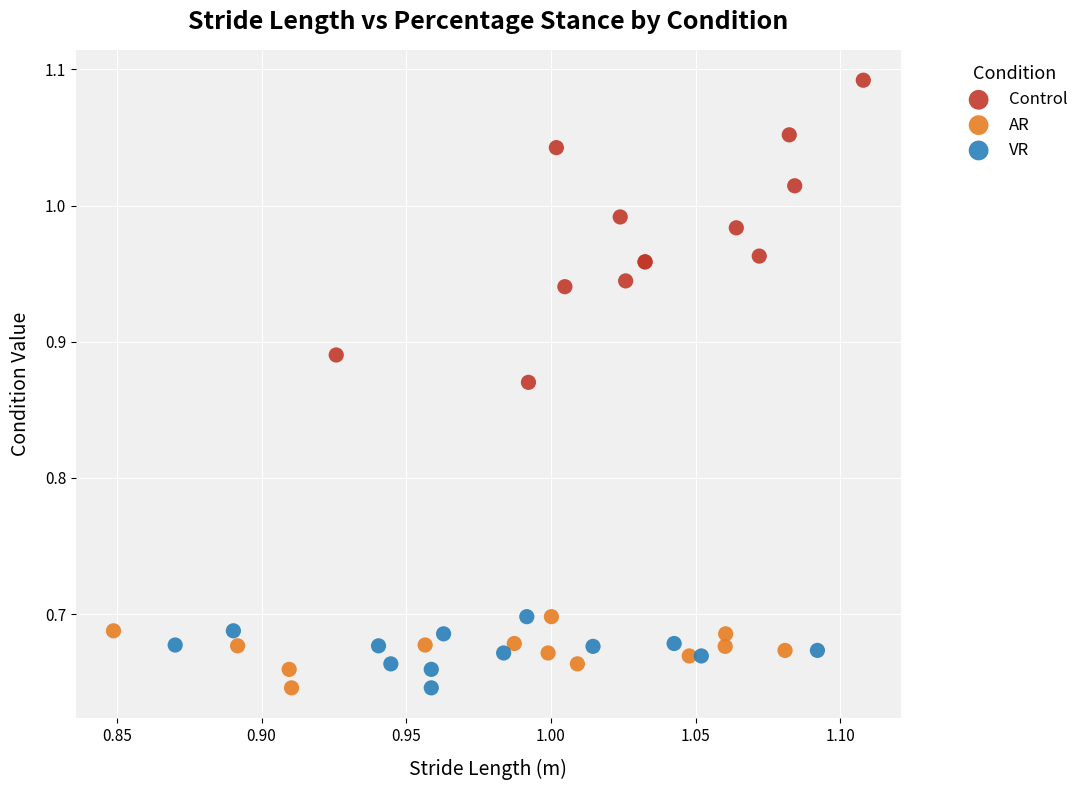

Which series has the largest Y range (max minus min)?

Control